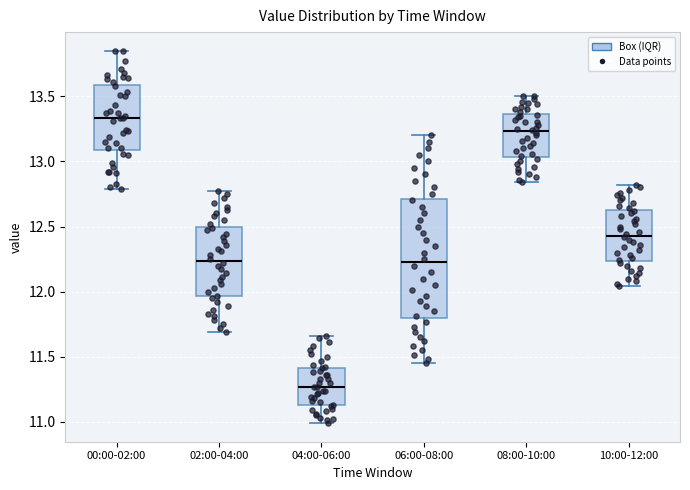

Where is the lower edge of the box for 00:00-02:00 on the y-axis? The values are not printed on the chart, so give them approximately, as read against the axis.

13.10